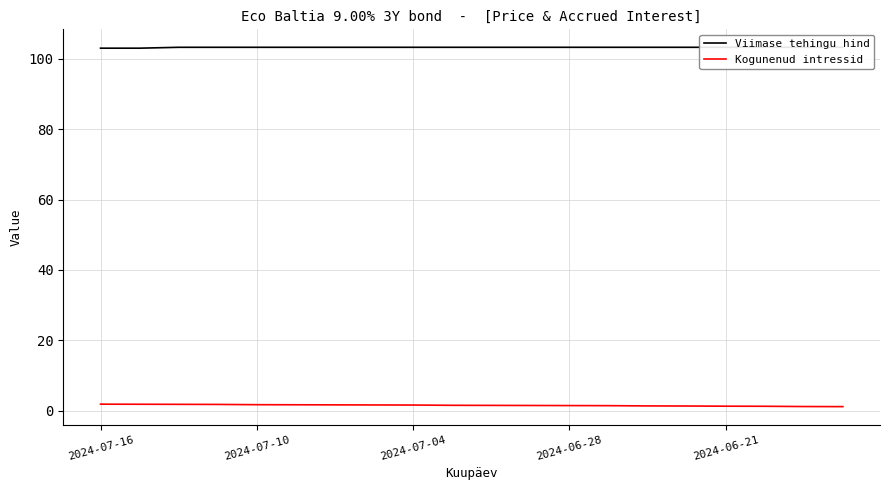

Is the value of Kogunenud intressid at 16 greater than the value of Viimase tehingu hind at 18?

No